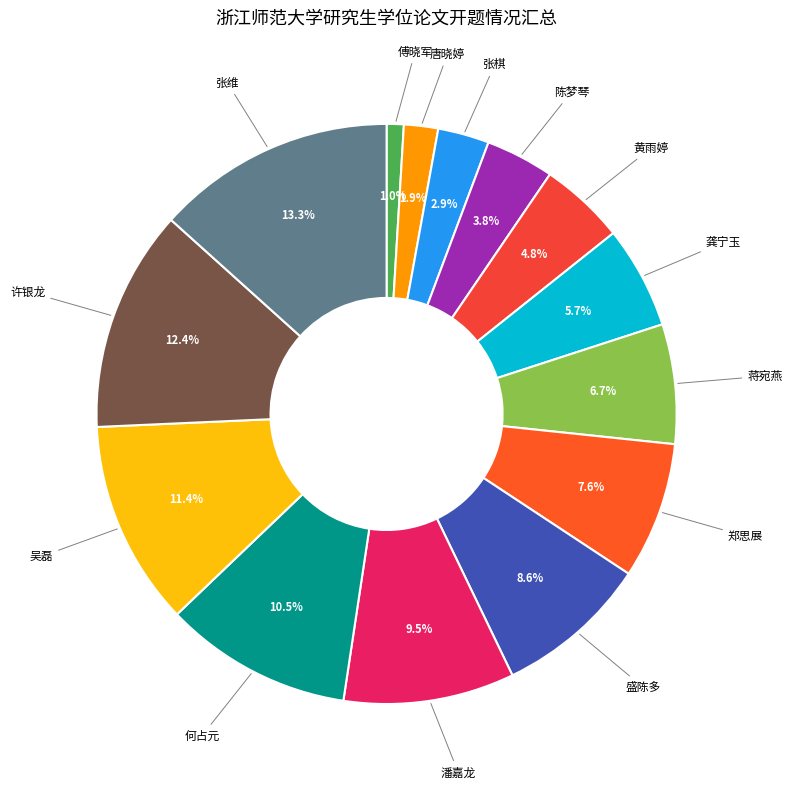

Does any single category account for the majority?

No